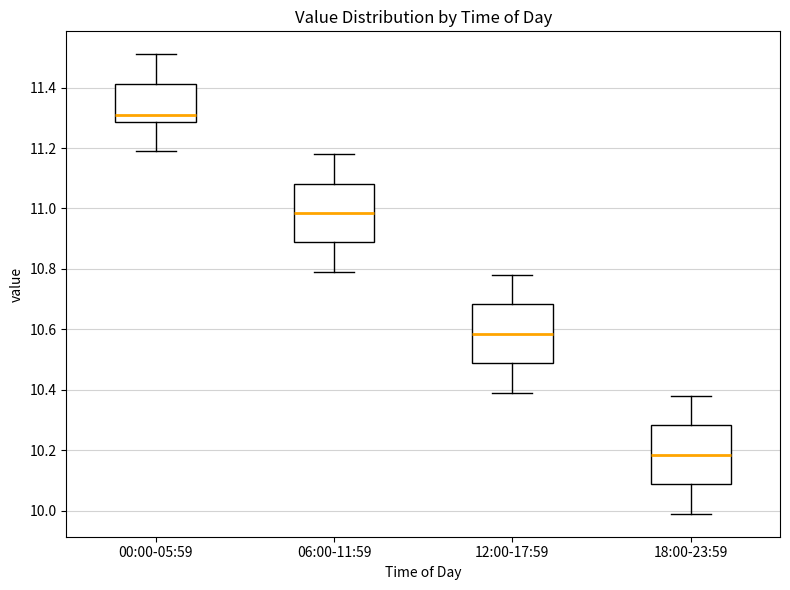

Which box's median line is the lowest?

18:00-23:59